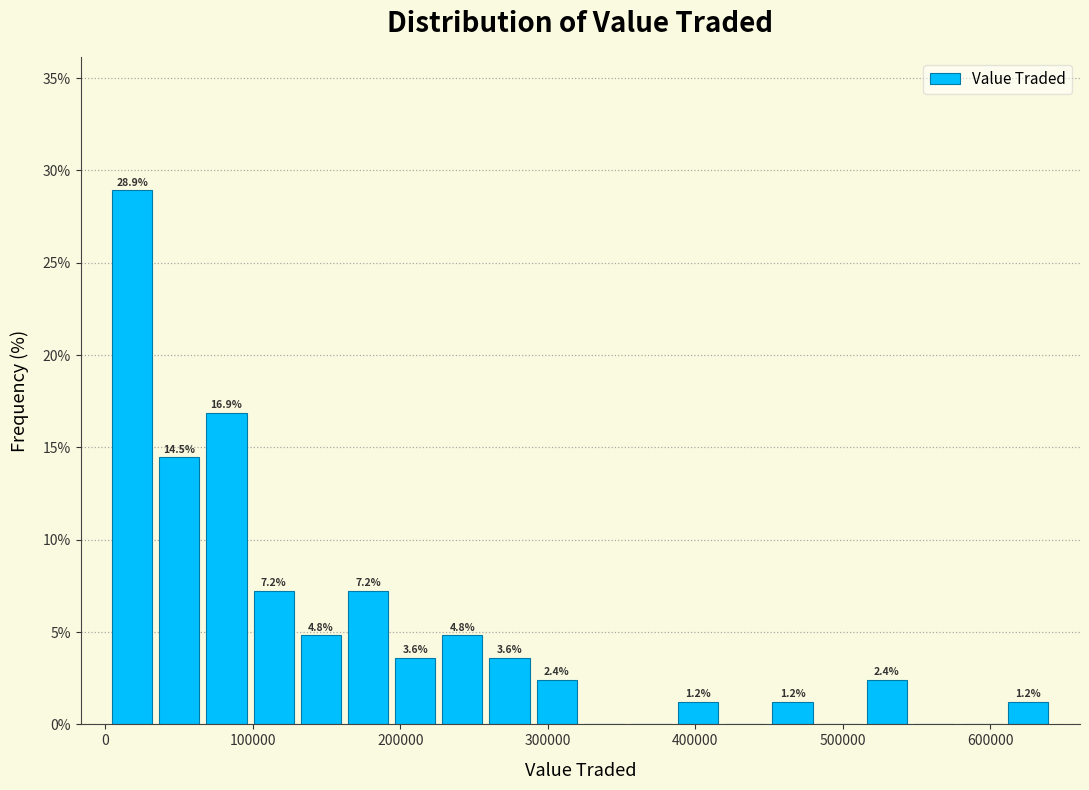

Around what value on the x-axis is the tallest bar? Give the approximate position of its centre, as read against the axis.

20000